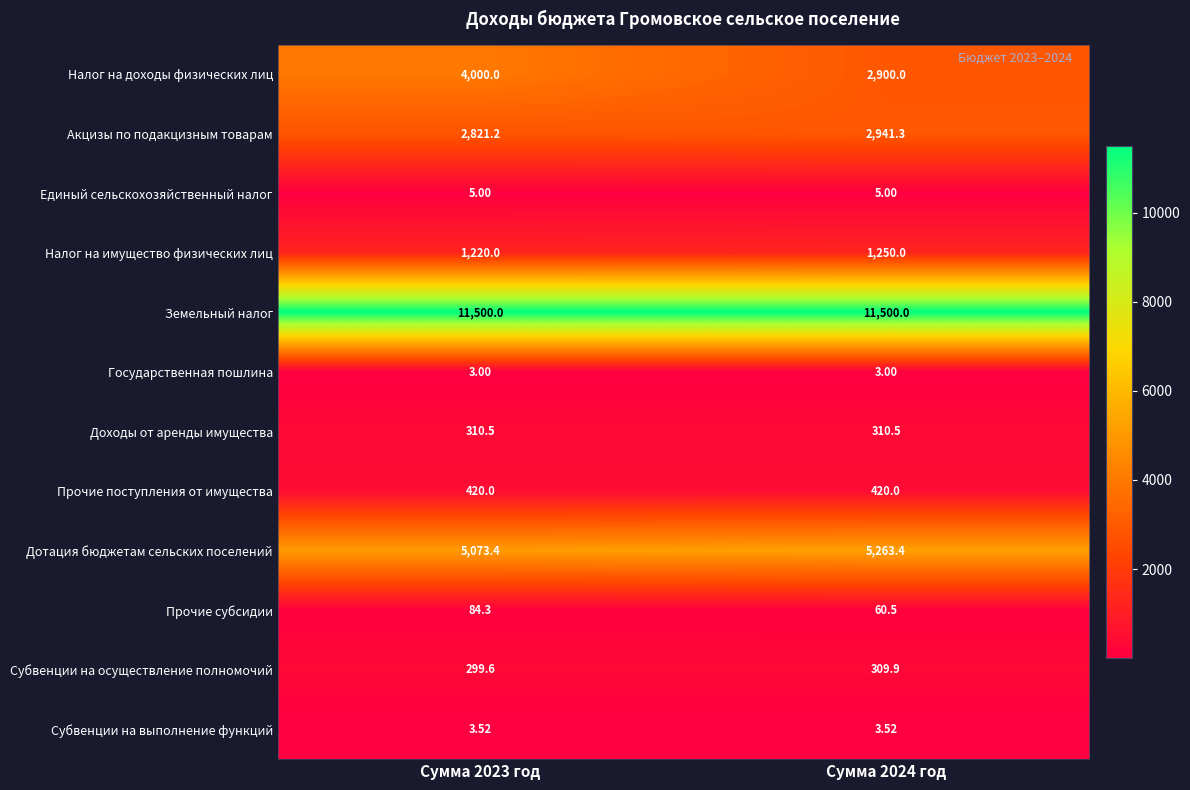

Rank the series at Сумма 2023 год from lowest to highest value.

Государственная пошлина, Субвенции на выполнение функций, Единый сельскохозяйственный налог, Прочие субсидии, Субвенции на осуществление полномочий, Доходы от аренды имущества, Прочие поступления от имущества, Налог на имущество физических лиц, Акцизы по подакцизным товарам, Налог на доходы физических лиц, Дотация бюджетам сельских поселений, Земельный налог